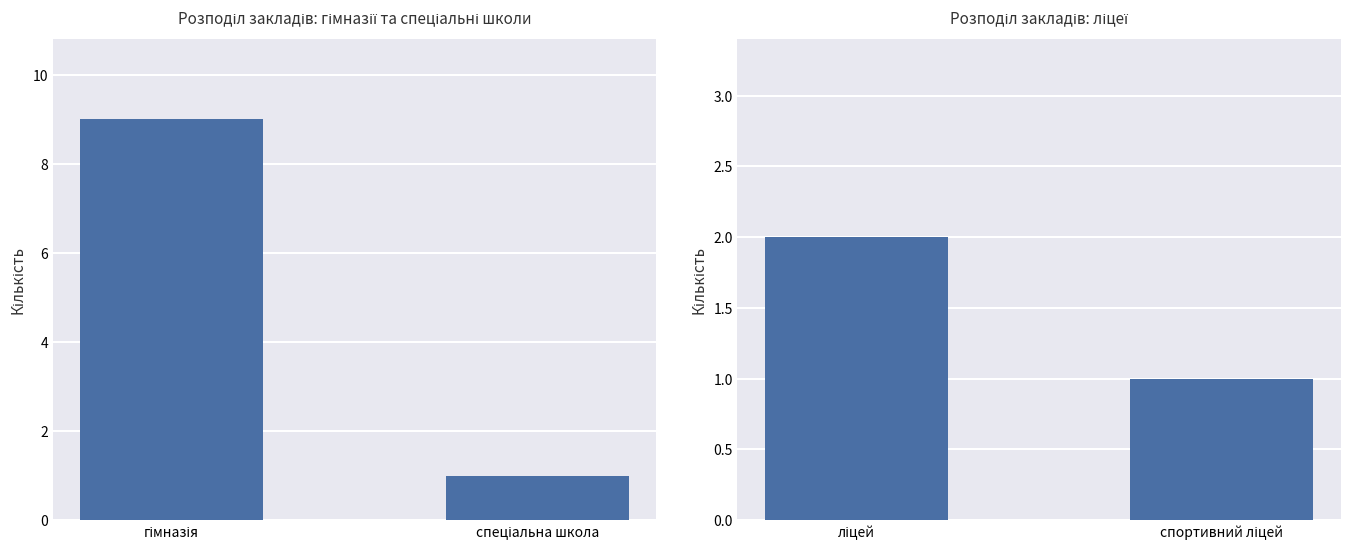

At how many categories does at least one series exceed 7?

1